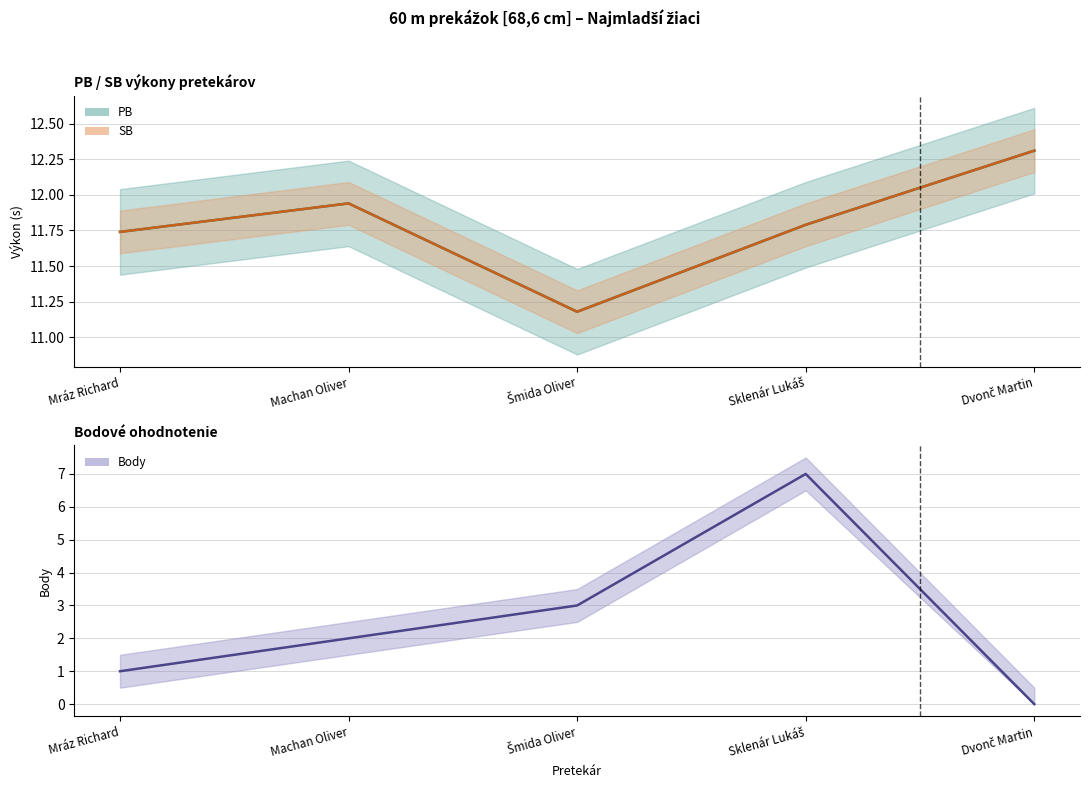

How many values in the Body series are below 2?

2